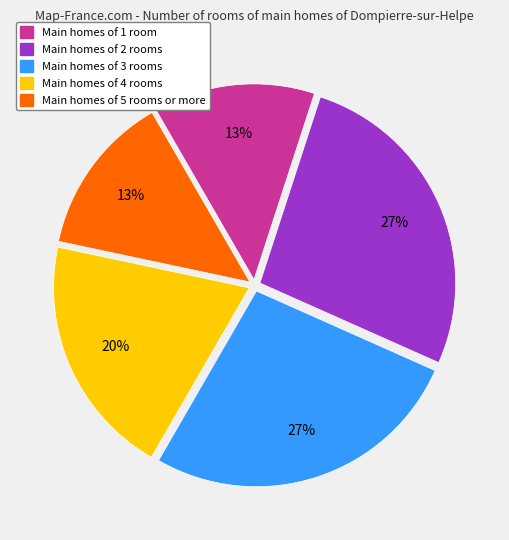

Combined, do Main homes of 5 rooms or more and Main homes of 2 rooms account for over 50%?

No